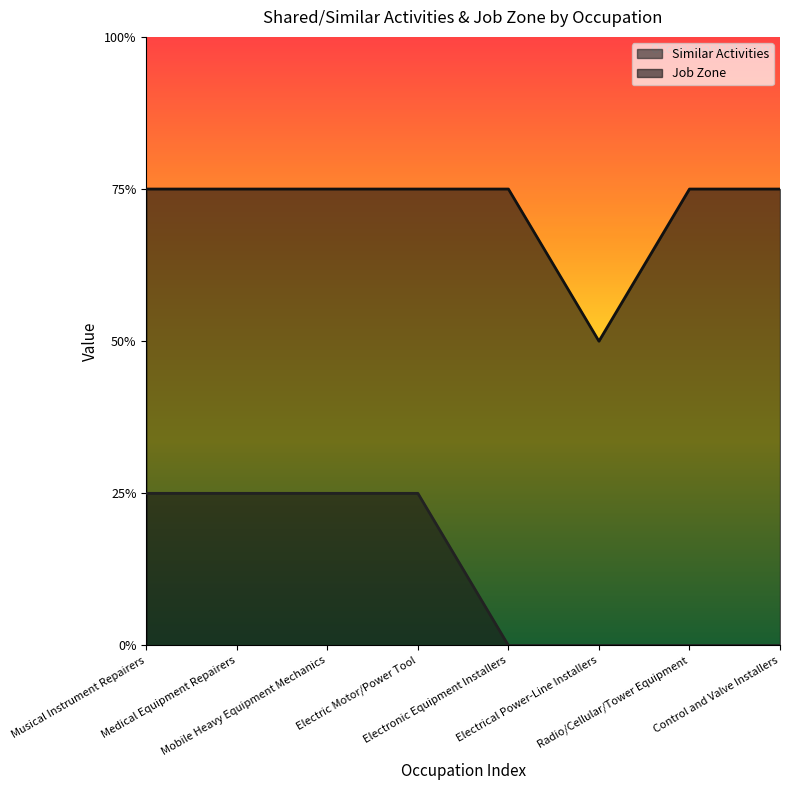

Rank the series by their maximum value, from lowest to highest.

Similar Activities, Job Zone